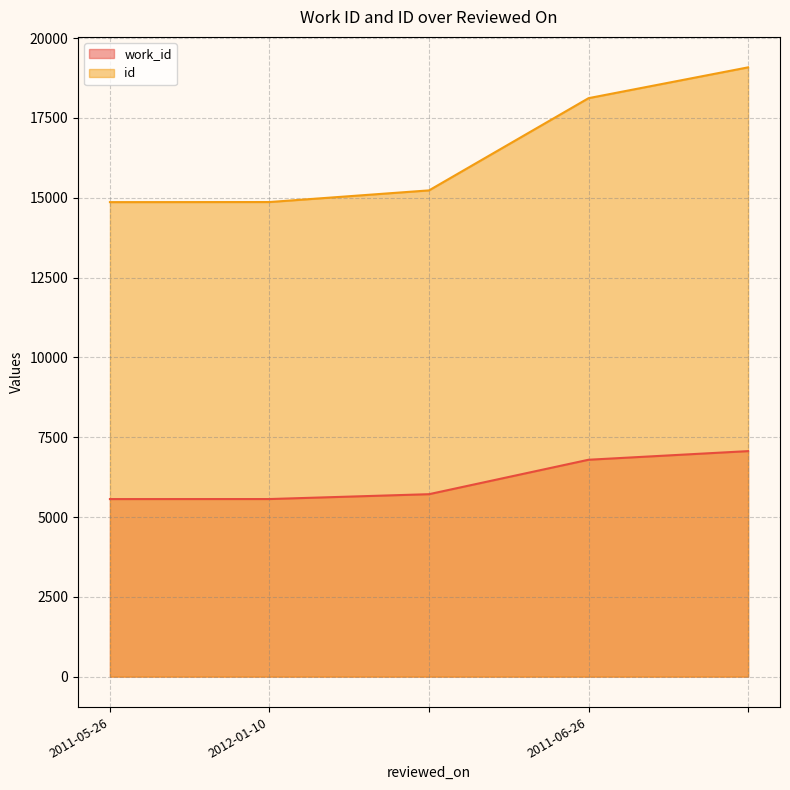

The value of id at 2012-01-10 is 23724. True or false?

False